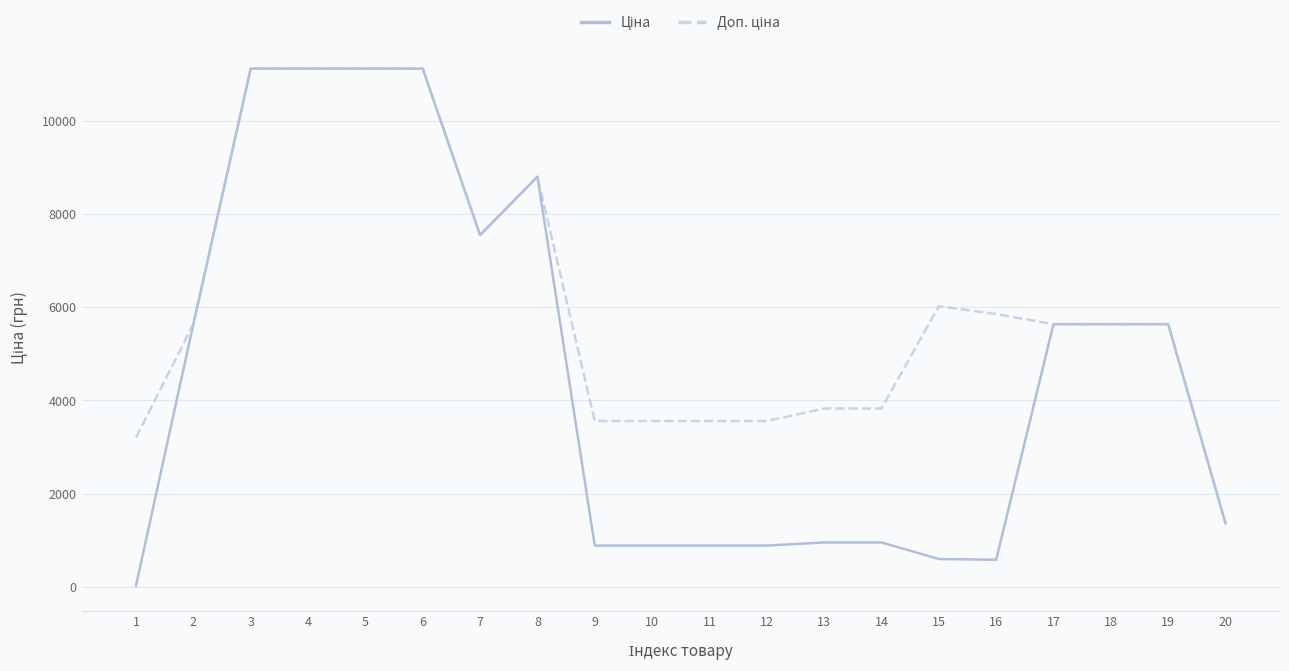

What is the greatest value displayed?

11113.6